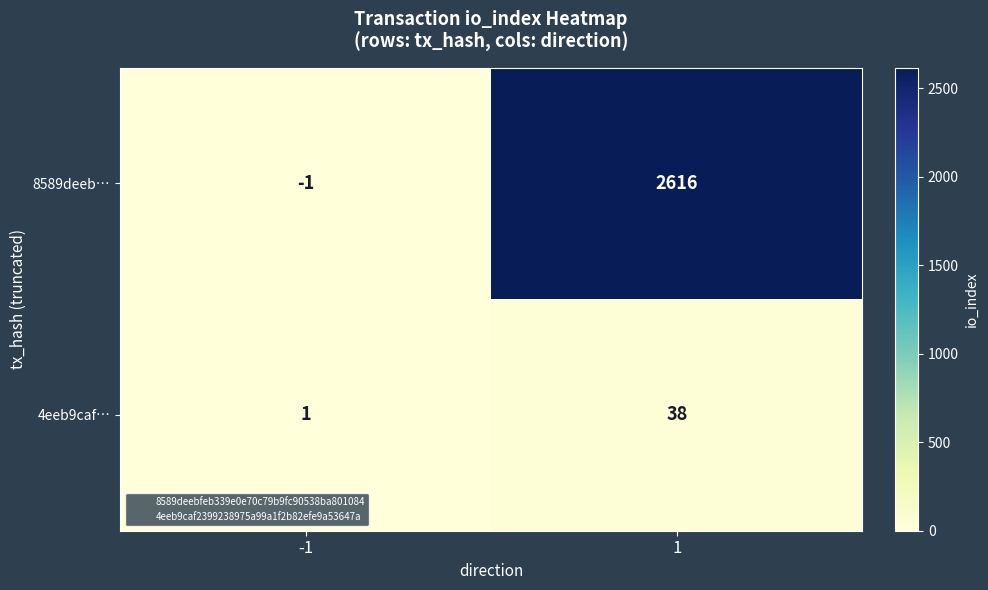

Which series changed the most between -1 and 1?

8589deeb…